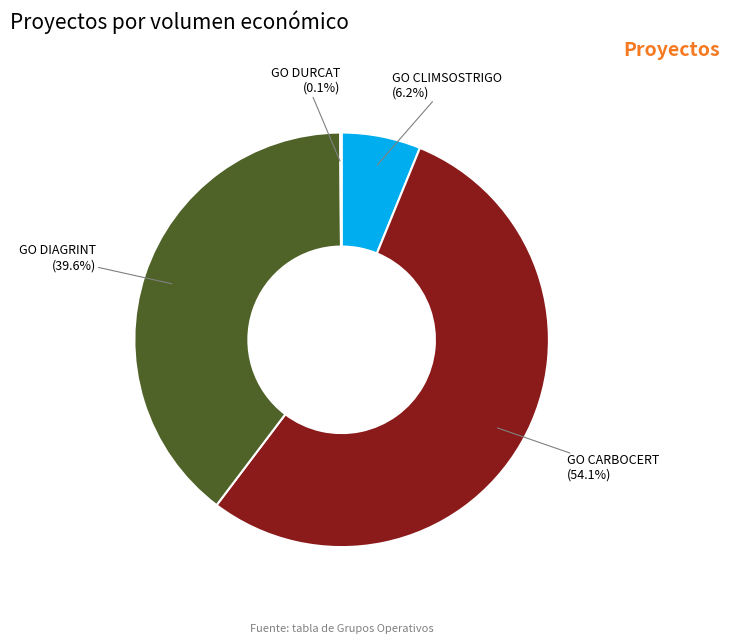

Is there a majority slice in this chart?

Yes